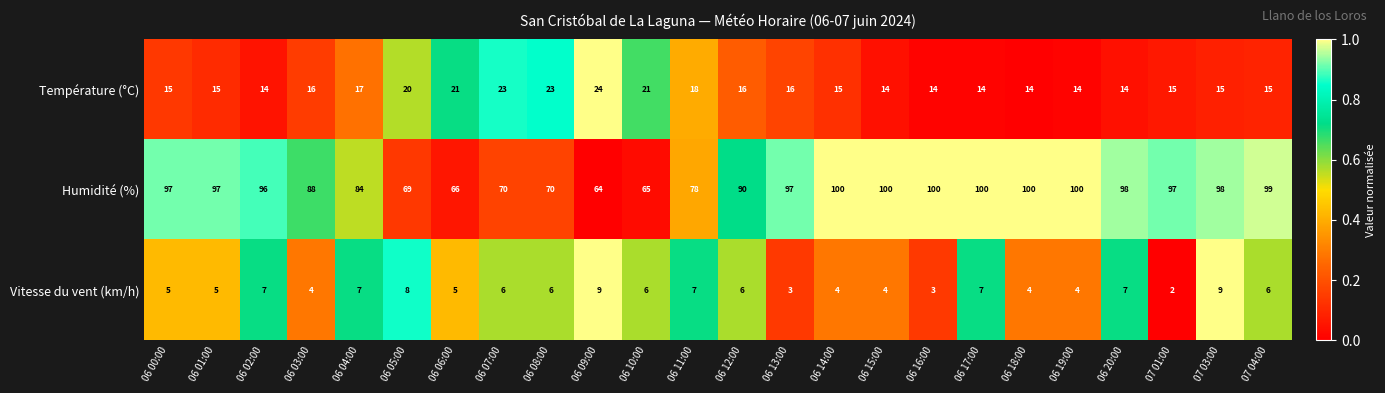

Which series has the largest total across all categories?

Humidité (%)